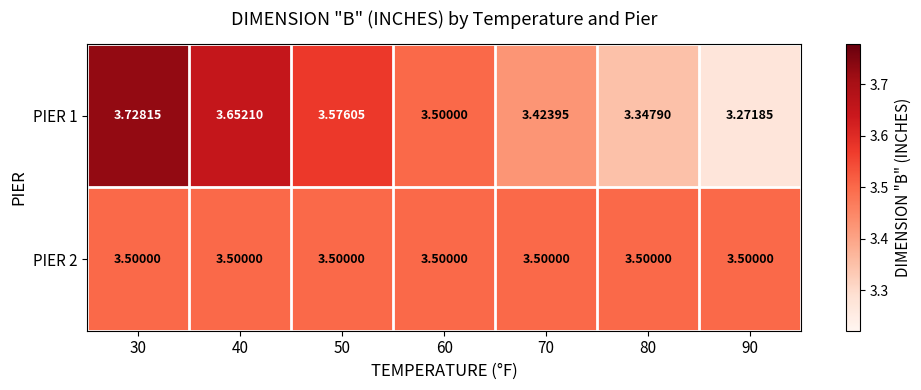

Is the value of PIER 1 at 80 greater than the value of PIER 2 at 50?

No